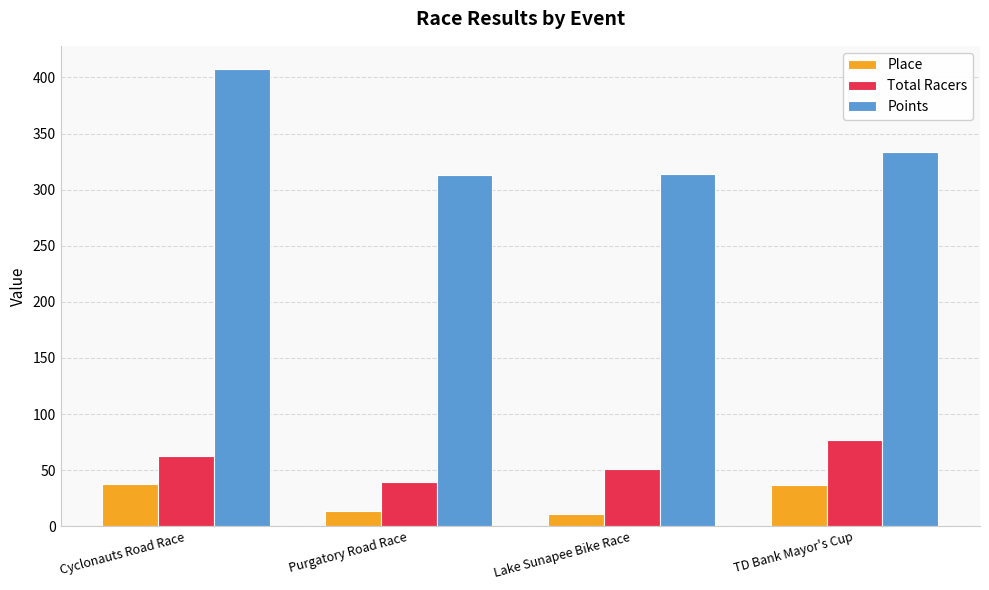

What is the maximum value shown in the chart?

407.7